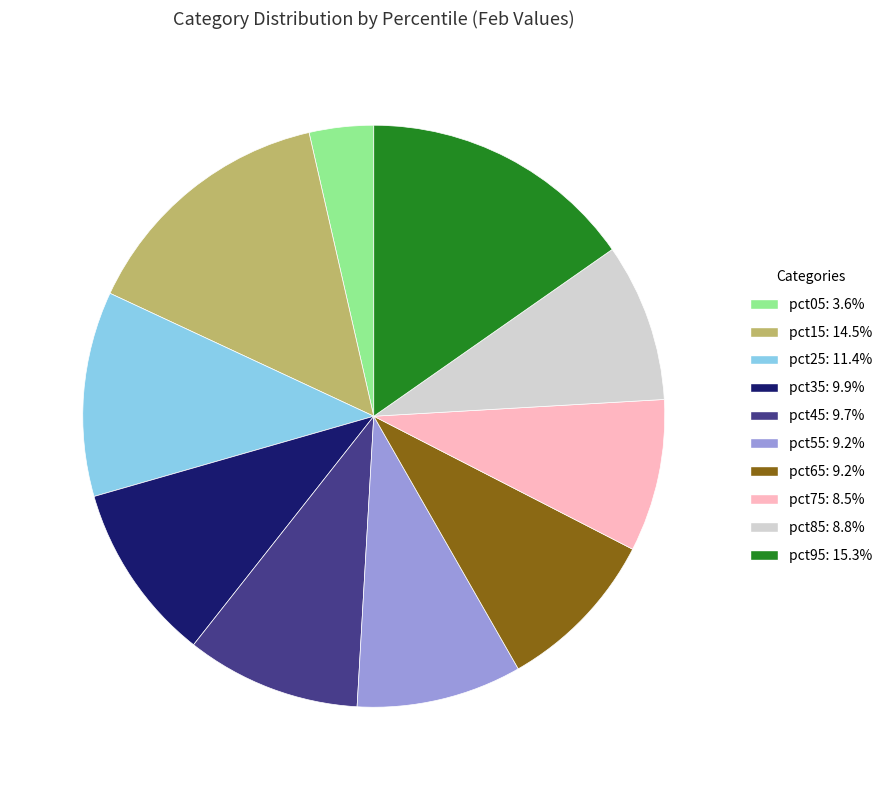

Does any single category account for the majority?

No